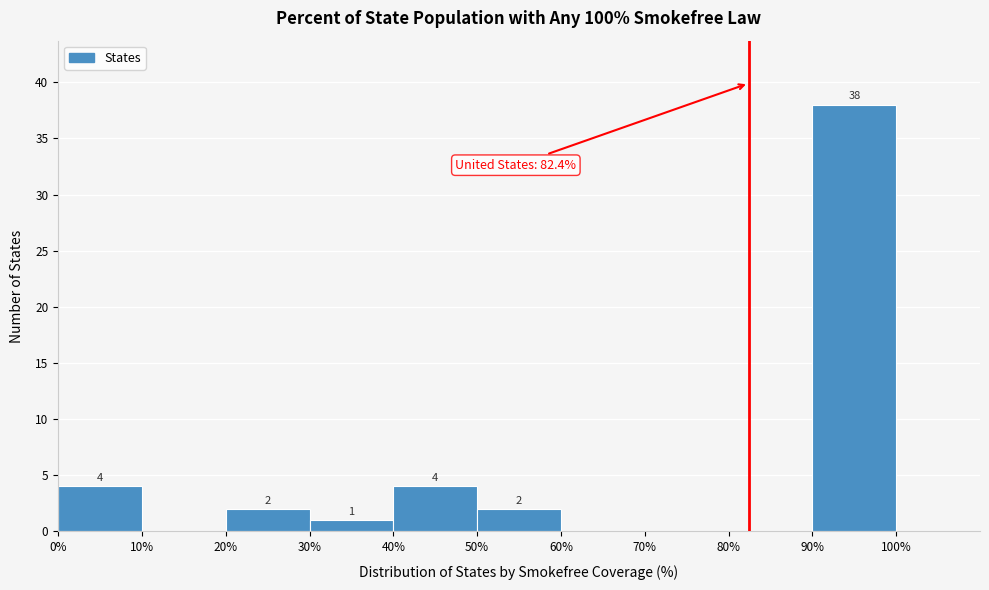

Over which range of the x-axis is the bar tallest?

90% to 100%